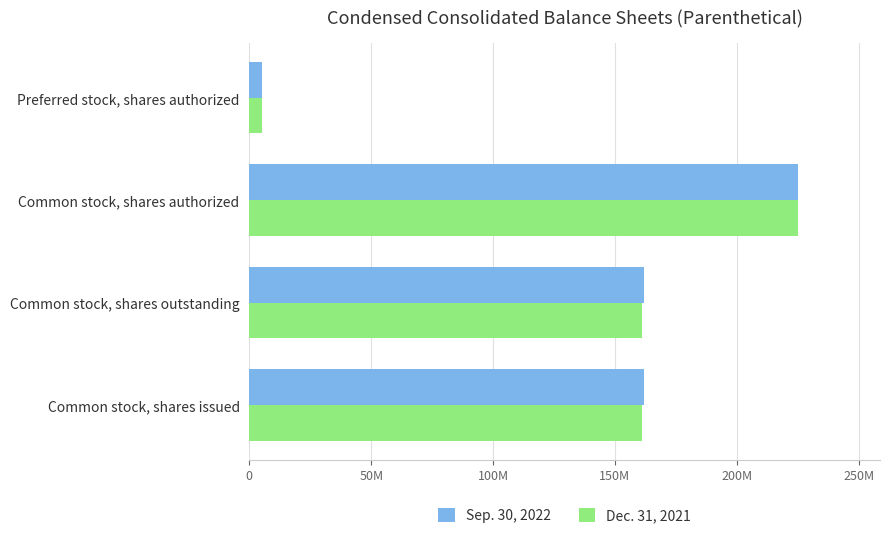

What are all the series names shown in the legend?

Sep. 30, 2022, Dec. 31, 2021